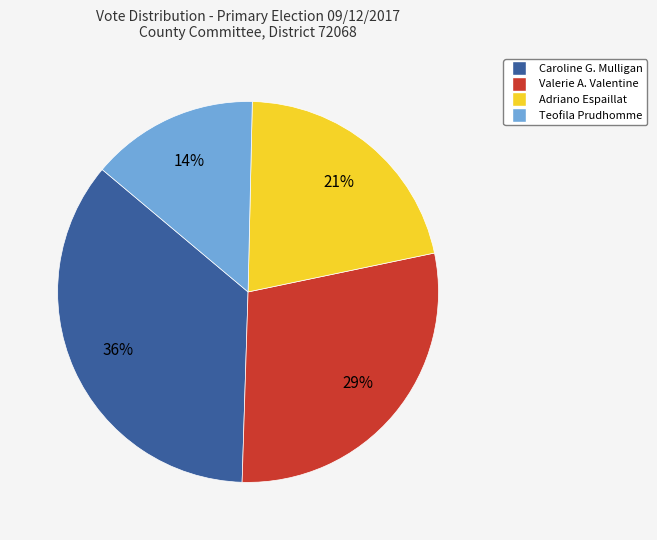

Is there a majority slice in this chart?

No